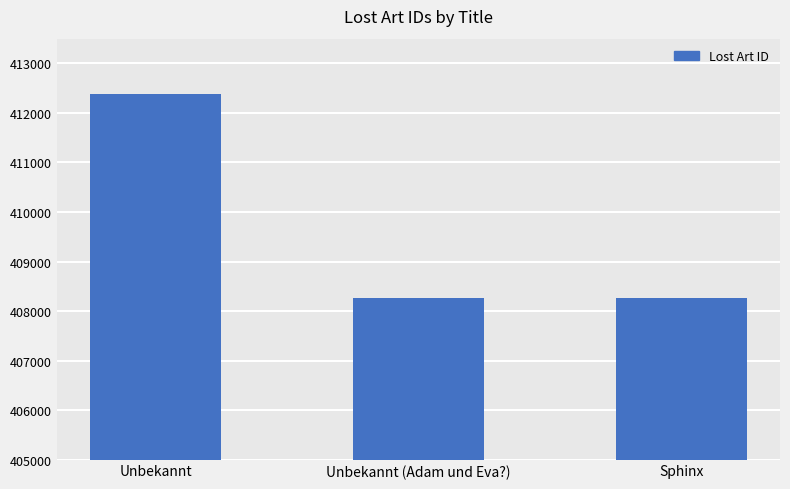

What is the value of the 2nd bar from the left?

408254